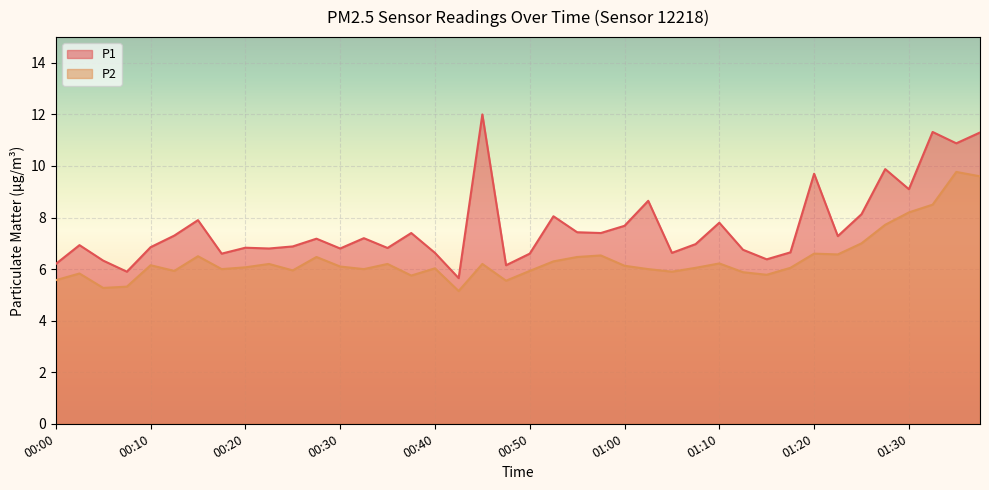

In P2, how many points are higher than both neighbors (excluding endpoints)?

12